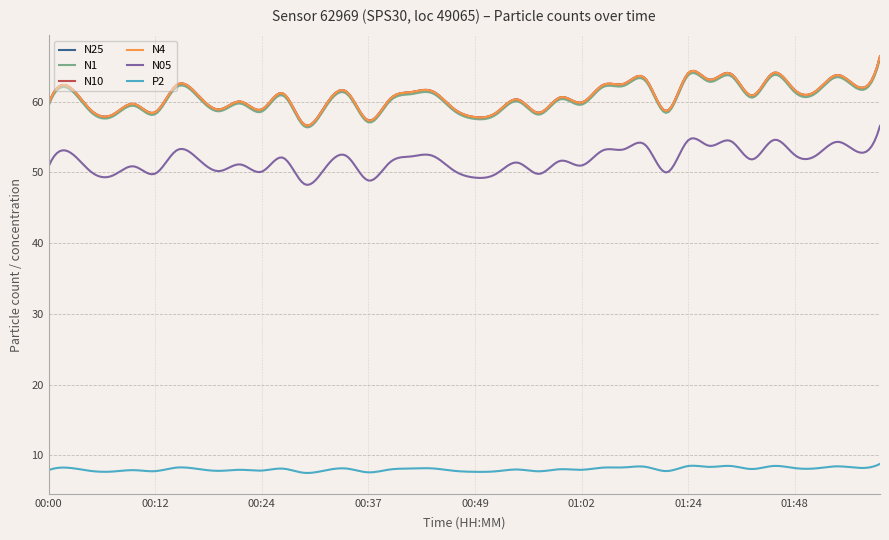

True or false: P2 and N4 intersect in this chart.

False